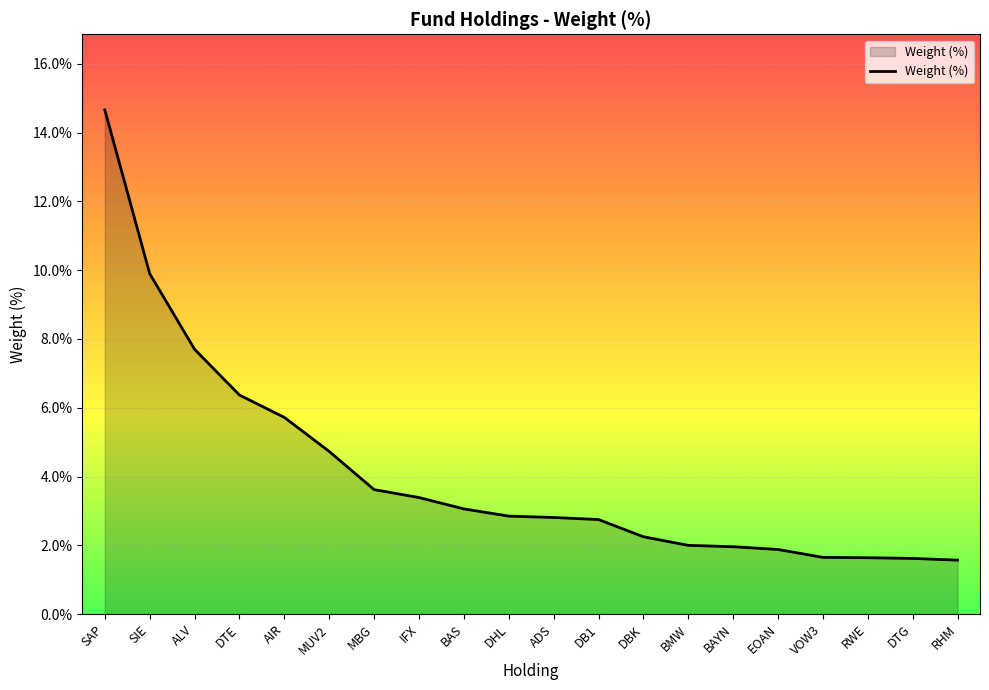

The value at MBG is 3.6. True or false?

True